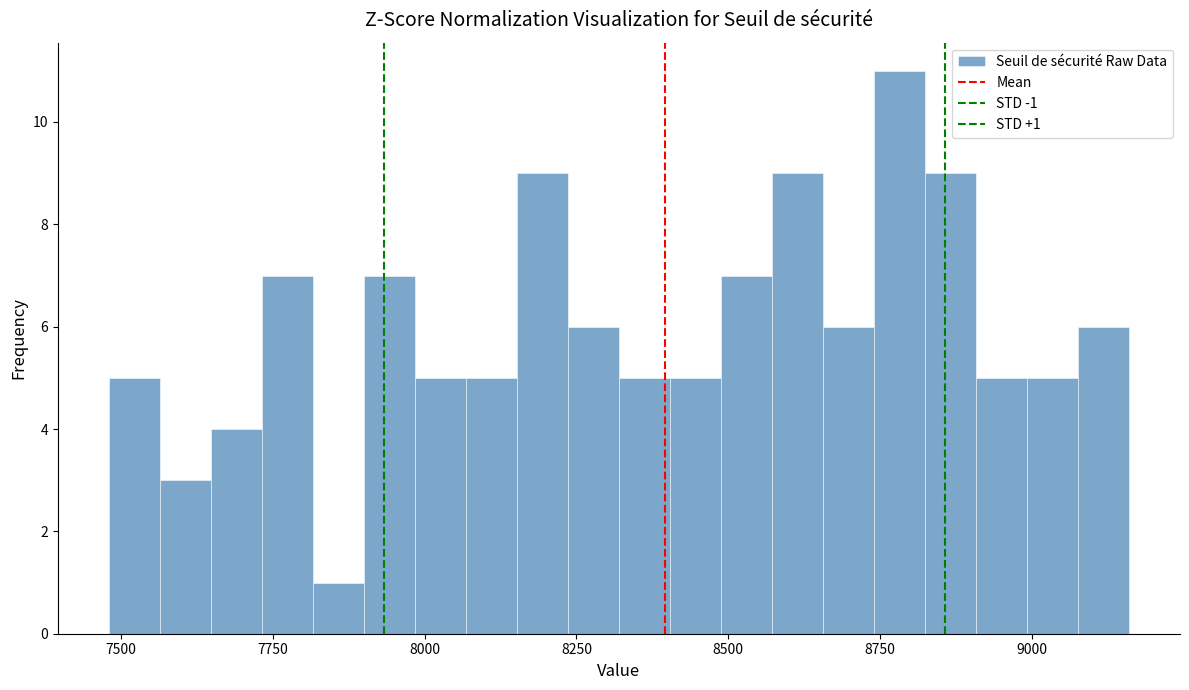

Read against the x-axis, roughly where is the centre of the tallest bar?

8800